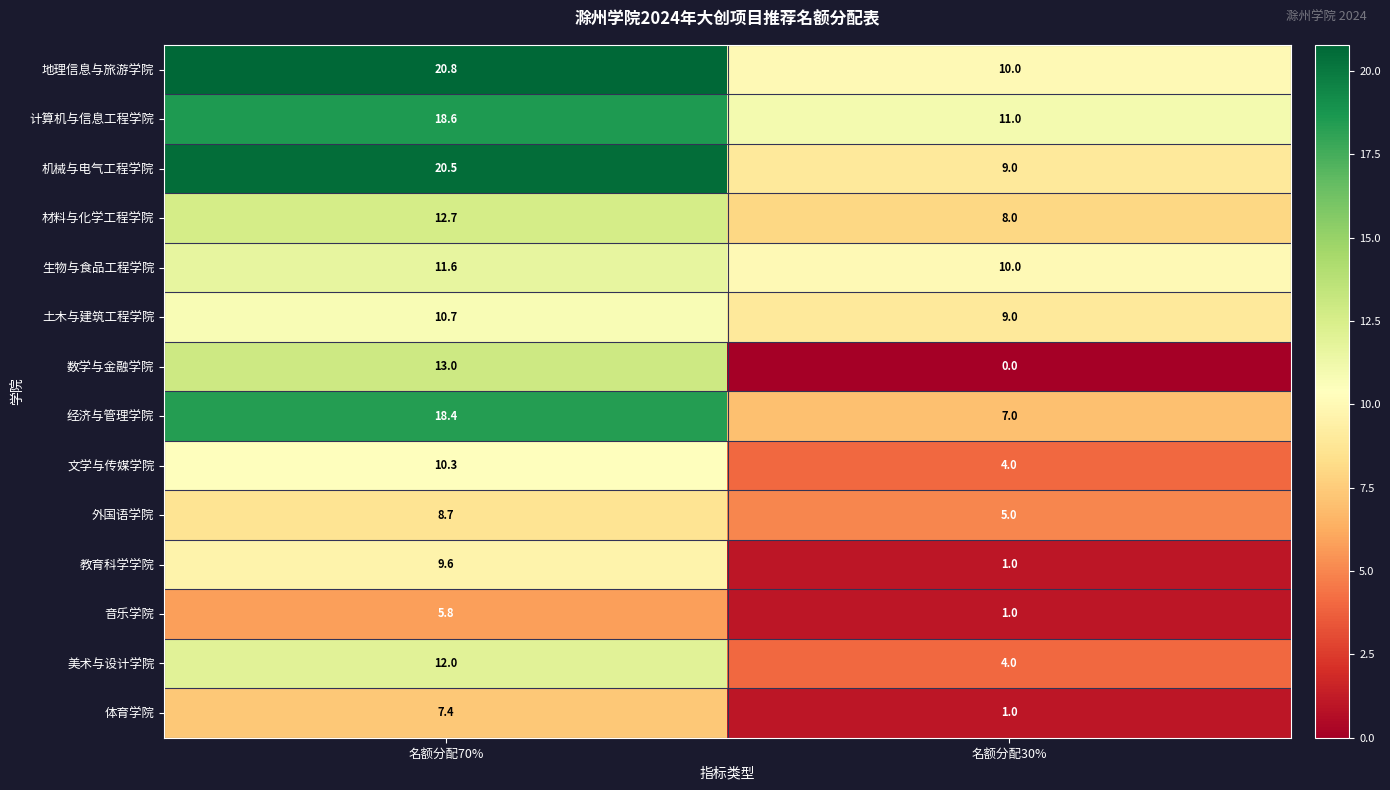

At which label does 文学与传媒学院 first exceed 10?

名额分配70%